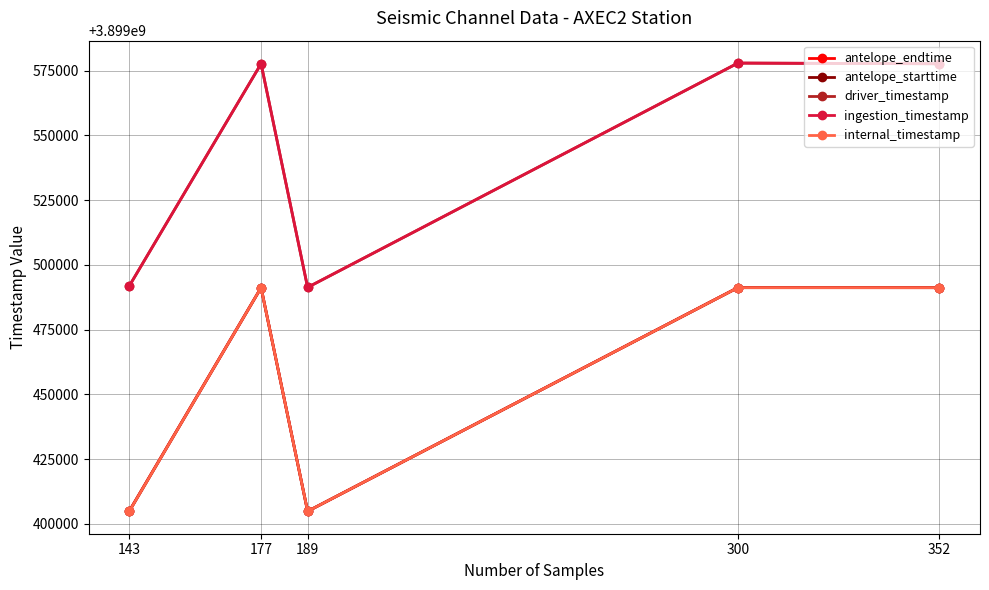

What is the total value across all series at 300?

19497629554.8